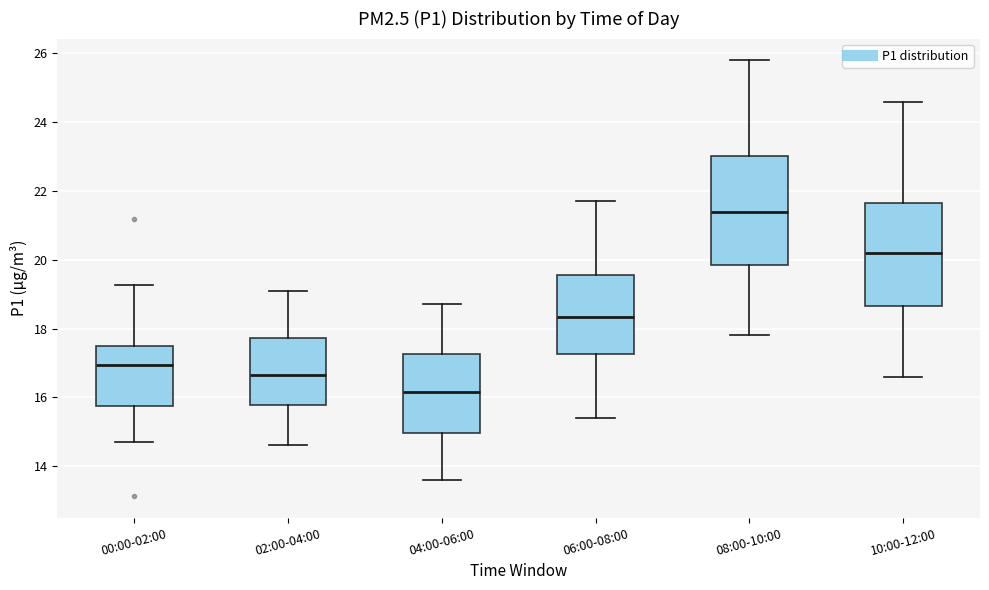

Which box has the highest median line?

08:00-10:00